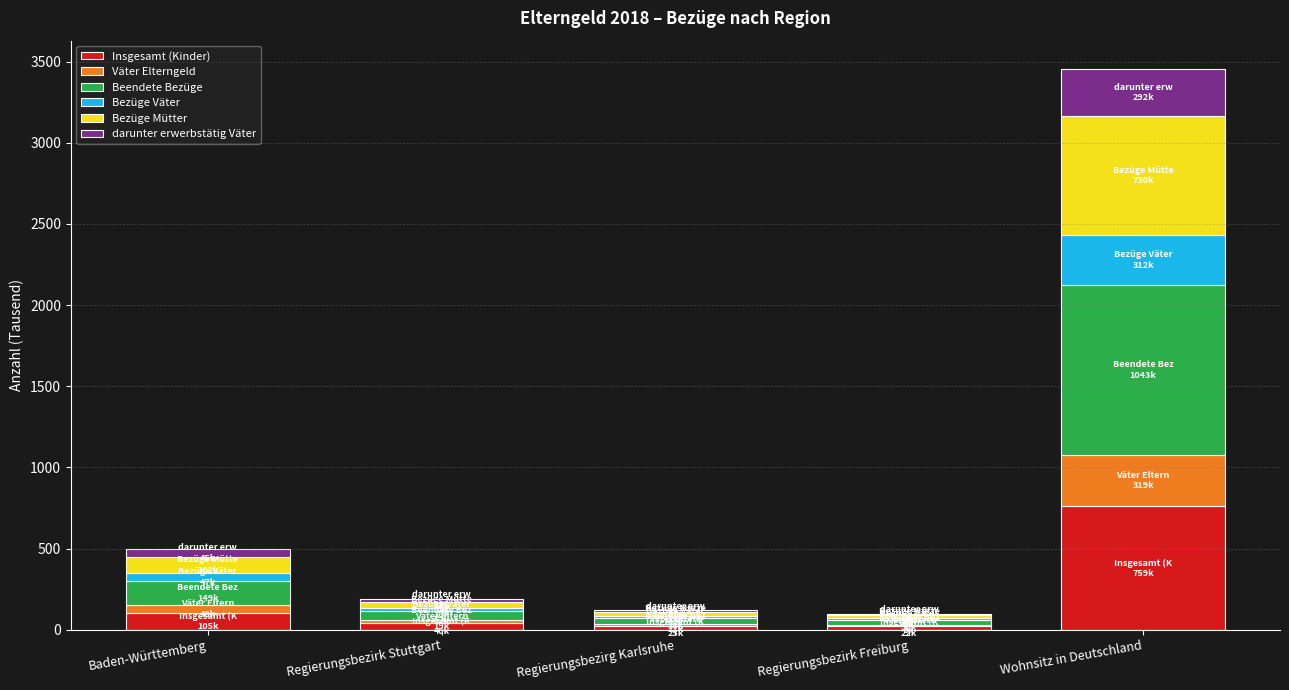

What value does the Insgesamt (Kinder) series have at Wohnsitz in Deutschland?

759.4